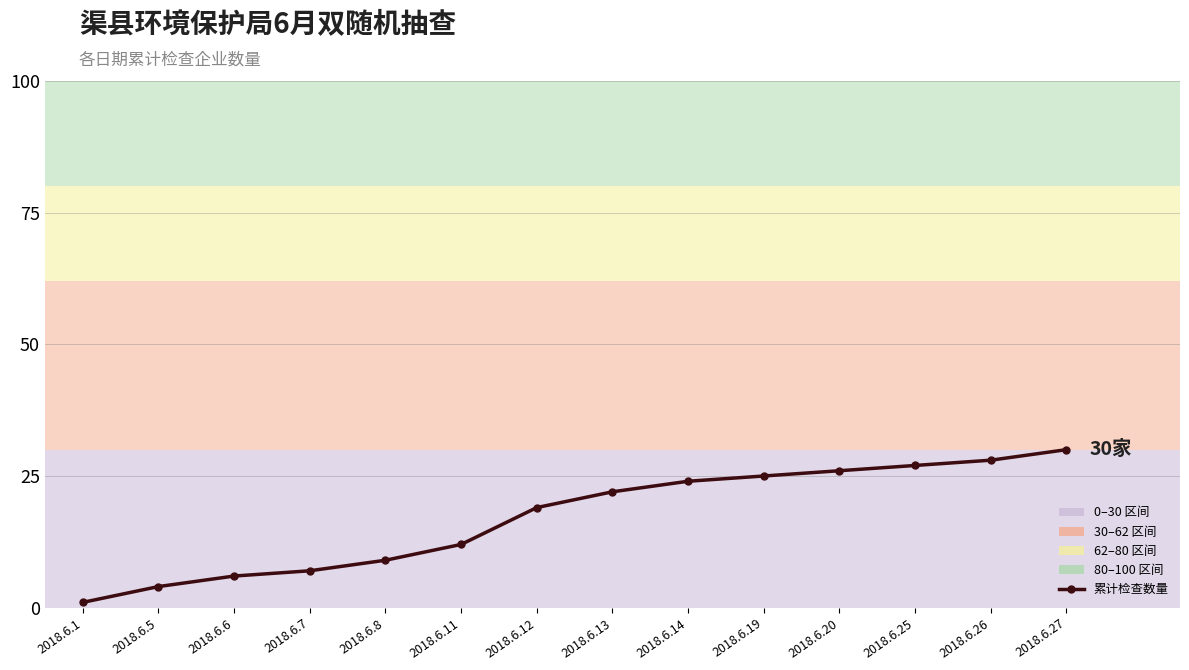

Reading right to left, transcribe all the data shown in this chart.

2018.6.27=30	2018.6.26=28	2018.6.25=27	2018.6.20=26	2018.6.19=25	2018.6.14=24	2018.6.13=22	2018.6.12=19	2018.6.11=12	2018.6.8=9	2018.6.7=7	2018.6.6=6	2018.6.5=4	2018.6.1=1